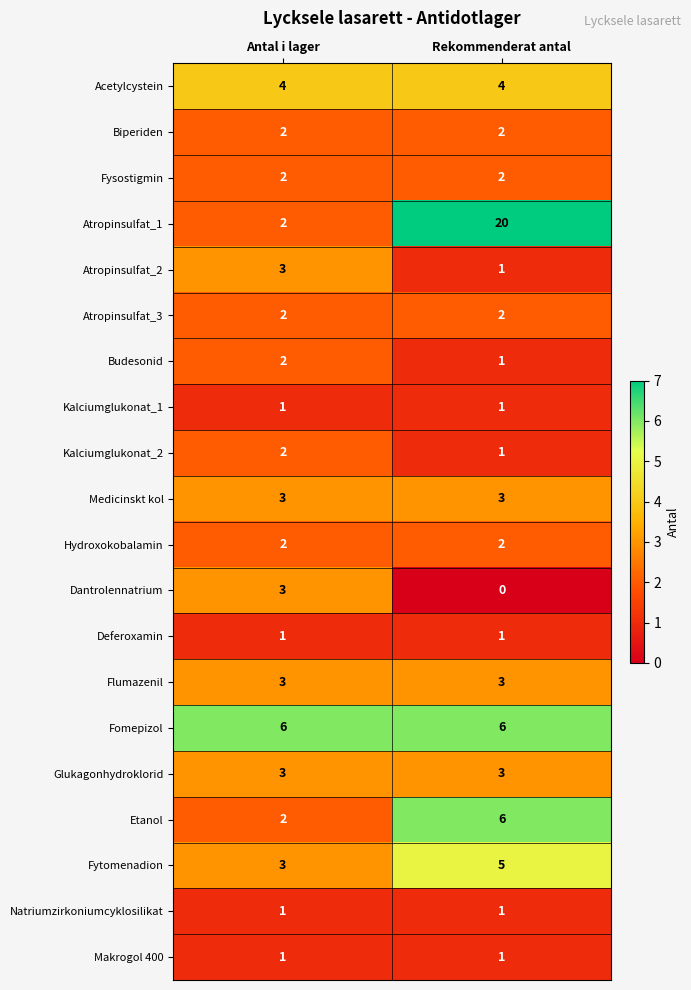

What is the difference between the maximum and minimum values in the Atropinsulfat_1 series?

18